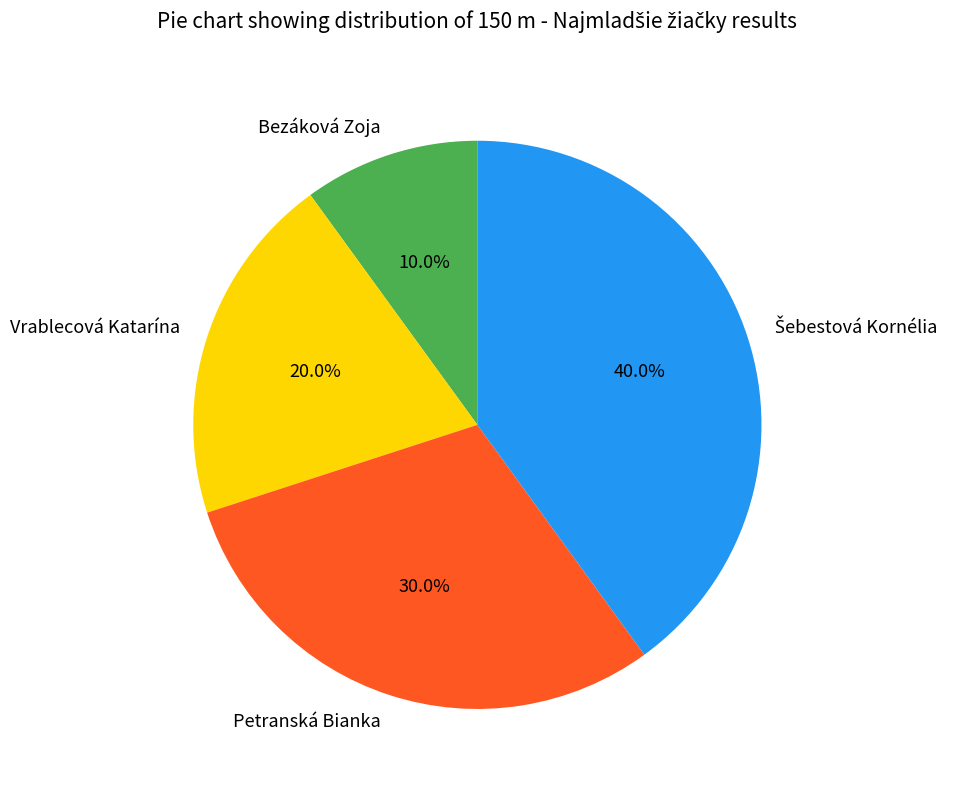

Which slice is the smallest?

Bezáková Zoja